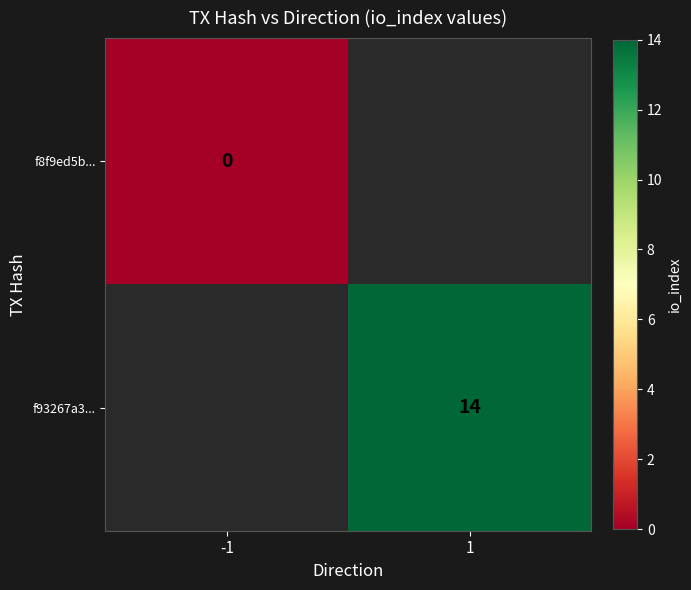

The f93267a3... series shows 14 at 1. True or false?

True